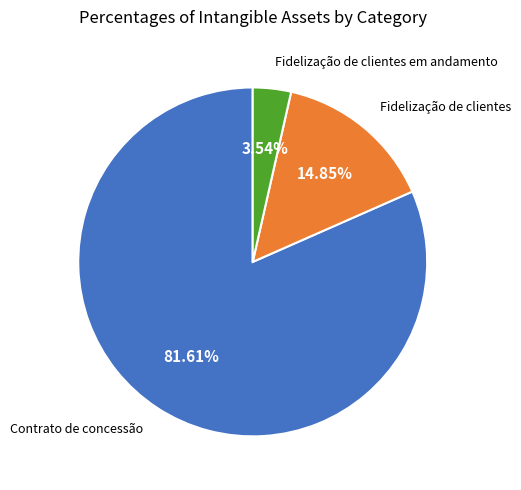

Is there any slice that represents more than half of the pie?

Yes